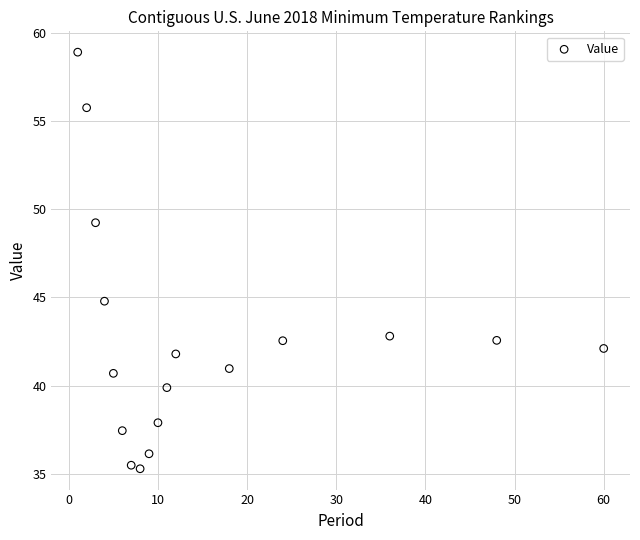

What is the range of X values (max minus min)?

59.0